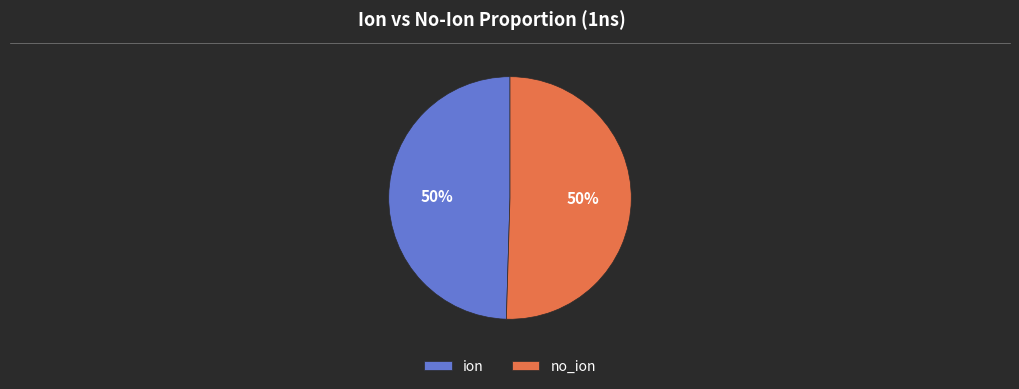

How many segments does this pie chart have?

2